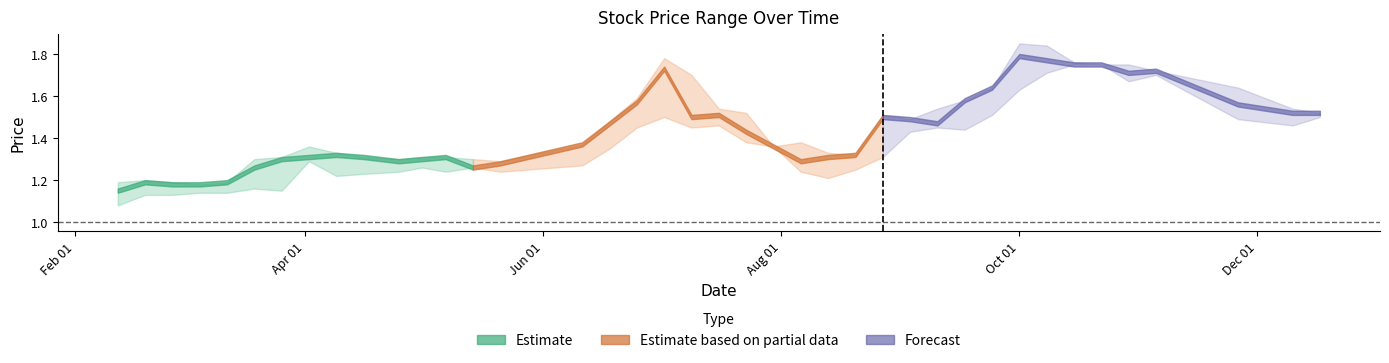

What is the spread (max minus min) of values at 19?

0.1